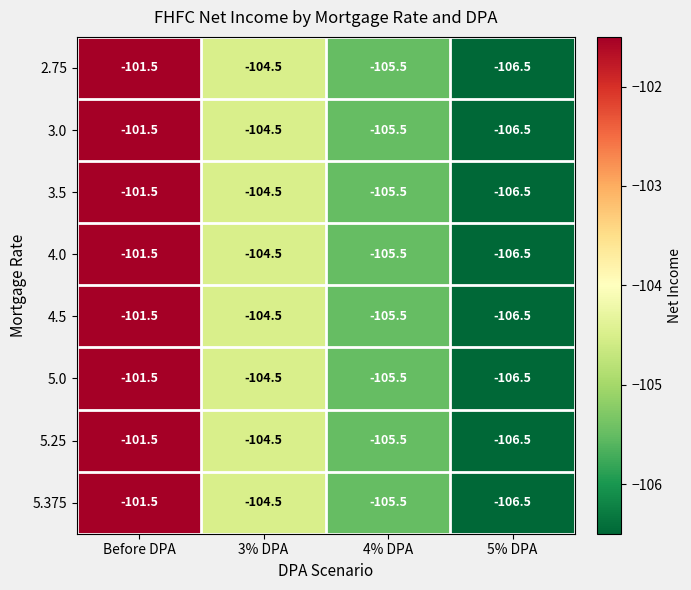

What is the average value of the 4.0 series?

-104.5